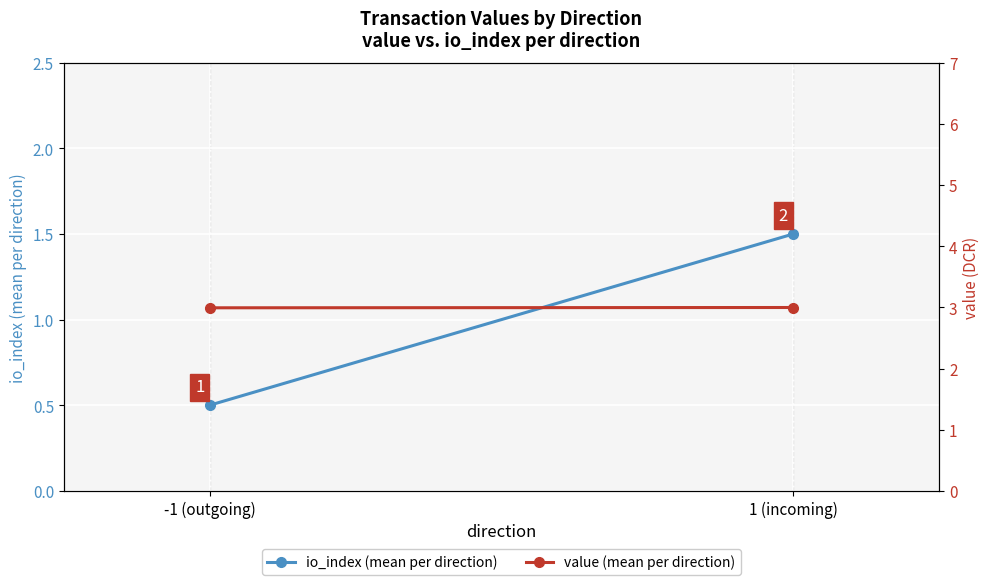

Reading right to left, list all the values displayed in this chart.

io_index (mean per direction): 1 (incoming)=1.5	-1 (outgoing)=0.5
value (mean per direction): 1 (incoming)=3.0	-1 (outgoing)=3.0